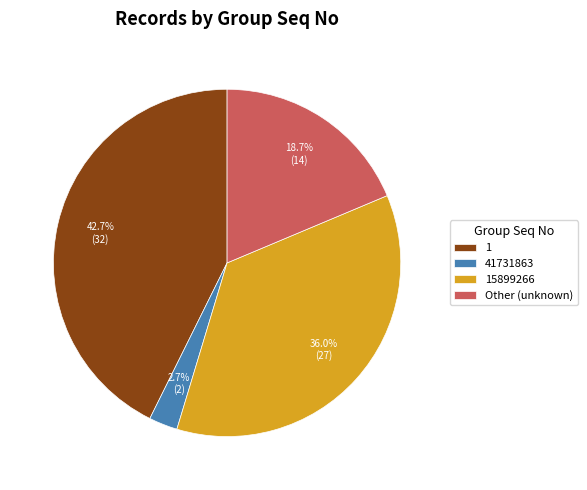

Does 41731863 account for over 50% of the chart?

No